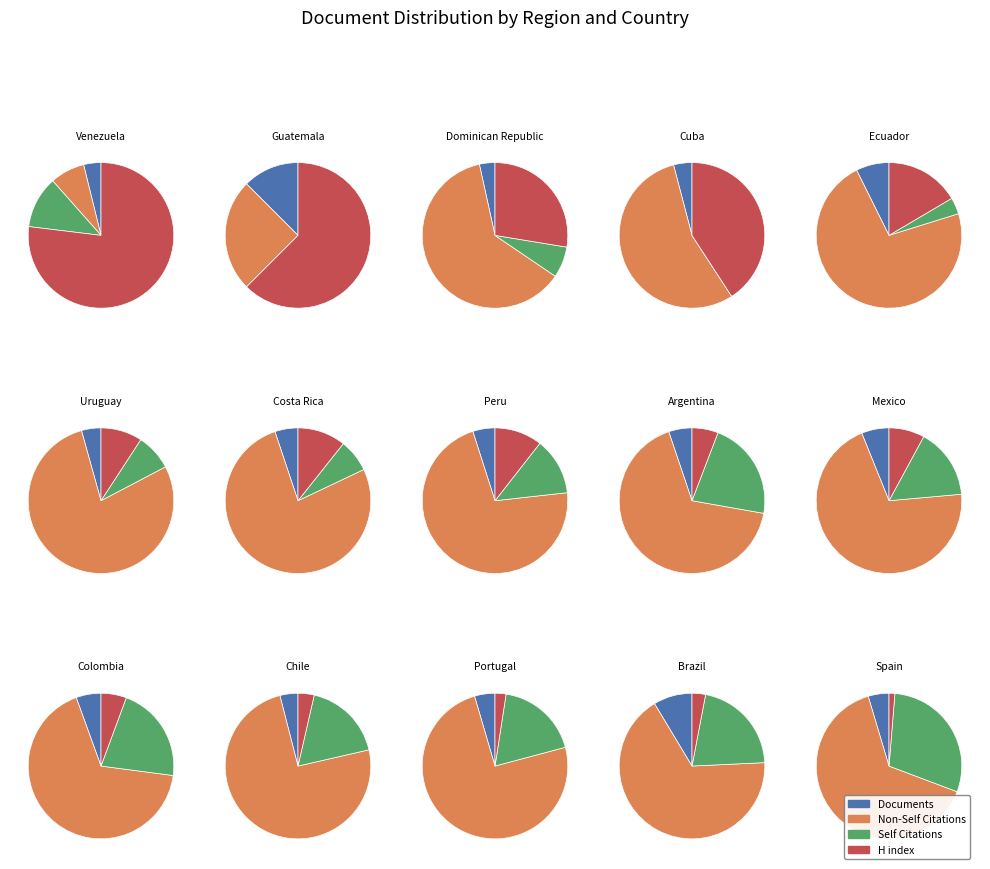

How much of the chart is everything except documents?

99.9%